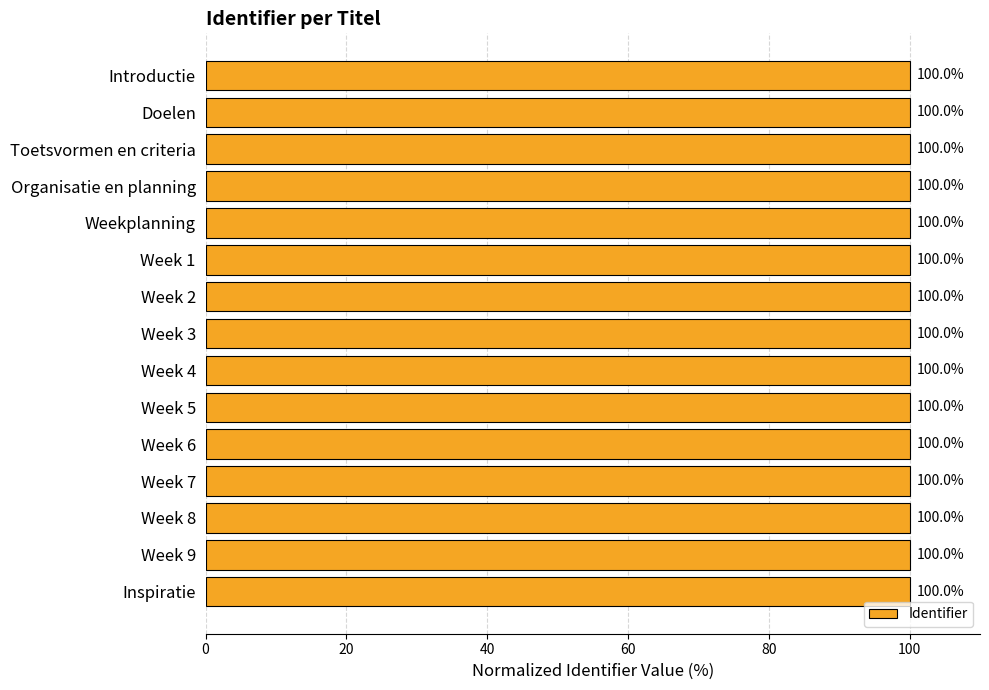

How many bars are there in total?

15